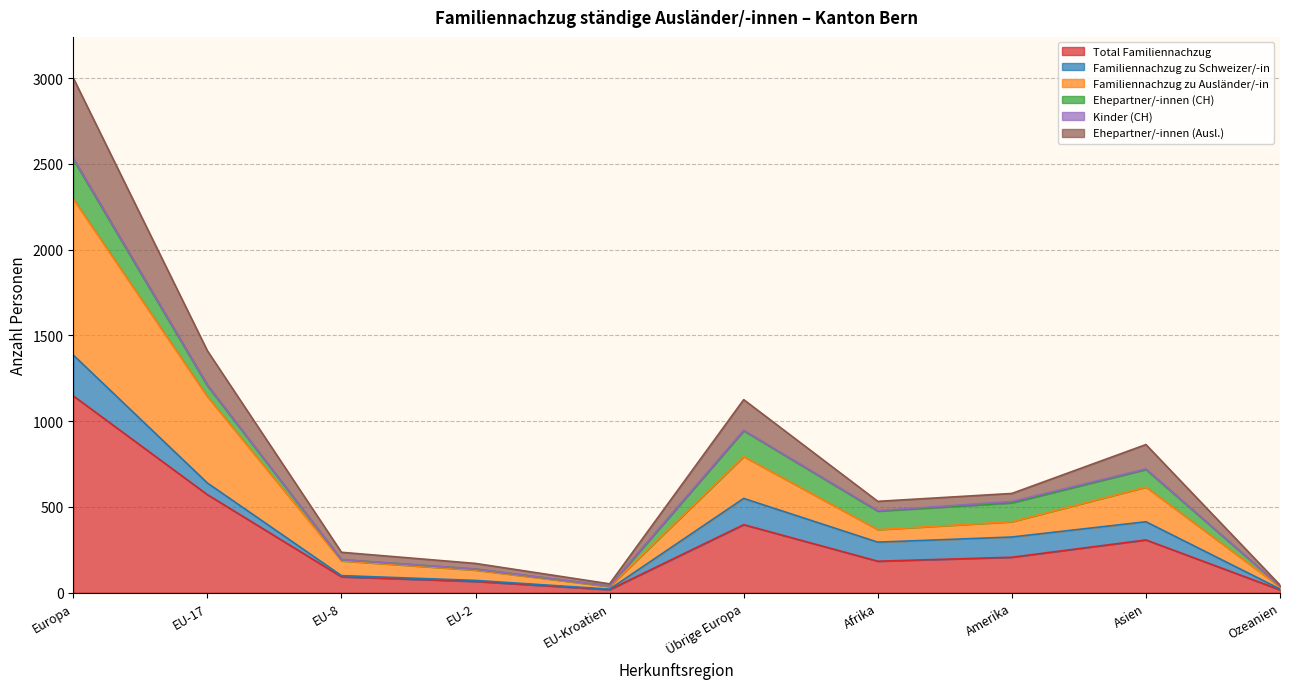

What is the difference between the Total Familiennachzug values at Ozeanien and Afrika?

167